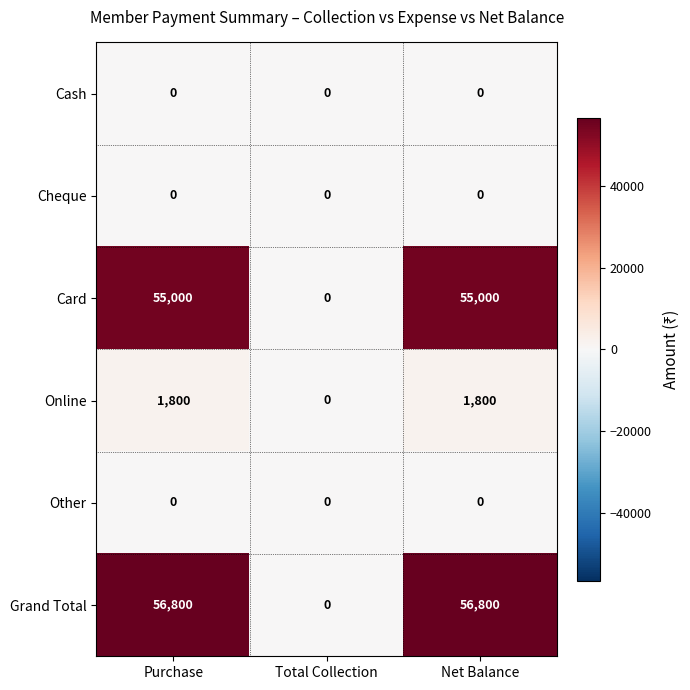

What is the sum of all Online values?

3600